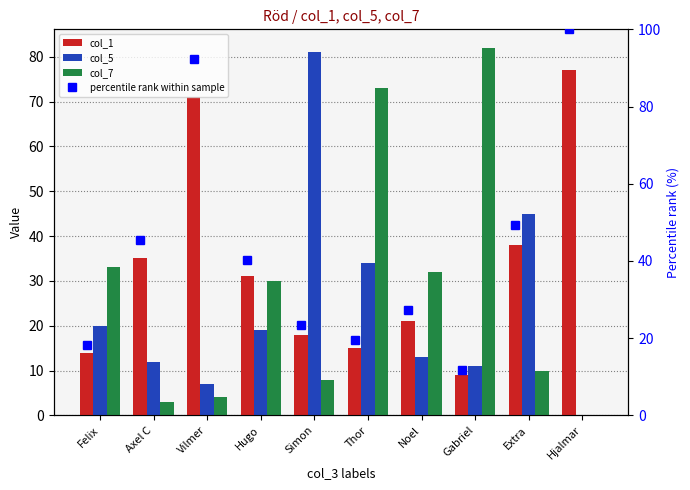

What is the approximate value of col_1 at Simon?

18.0